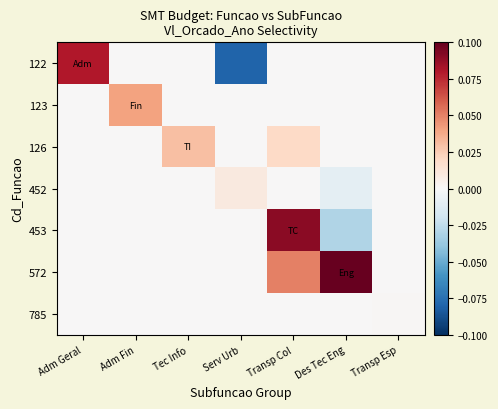

Which series changed the most between Adm Geral and Tec Info?

122